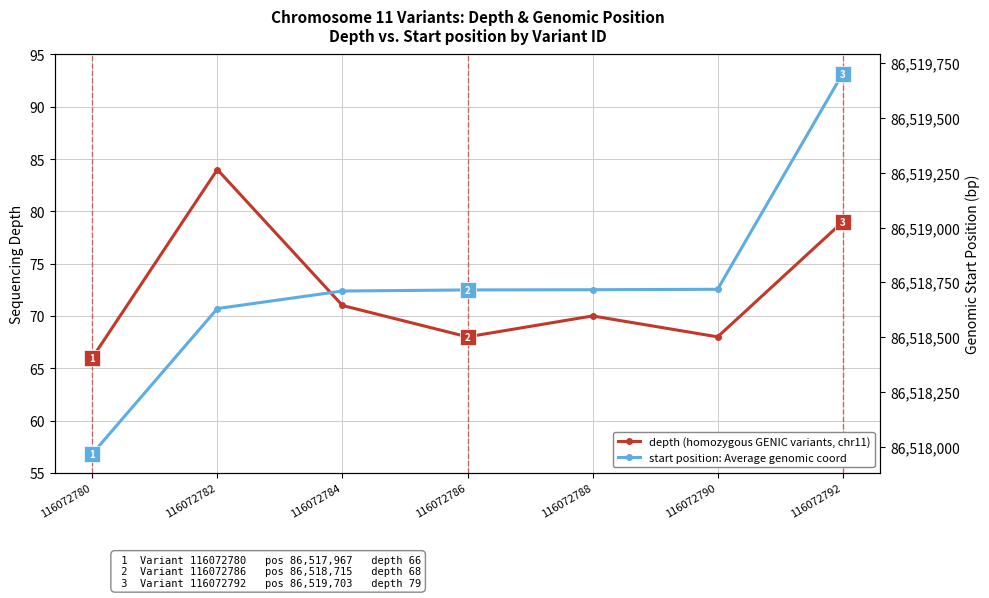

True or false: depth and start position cross at least once.

False